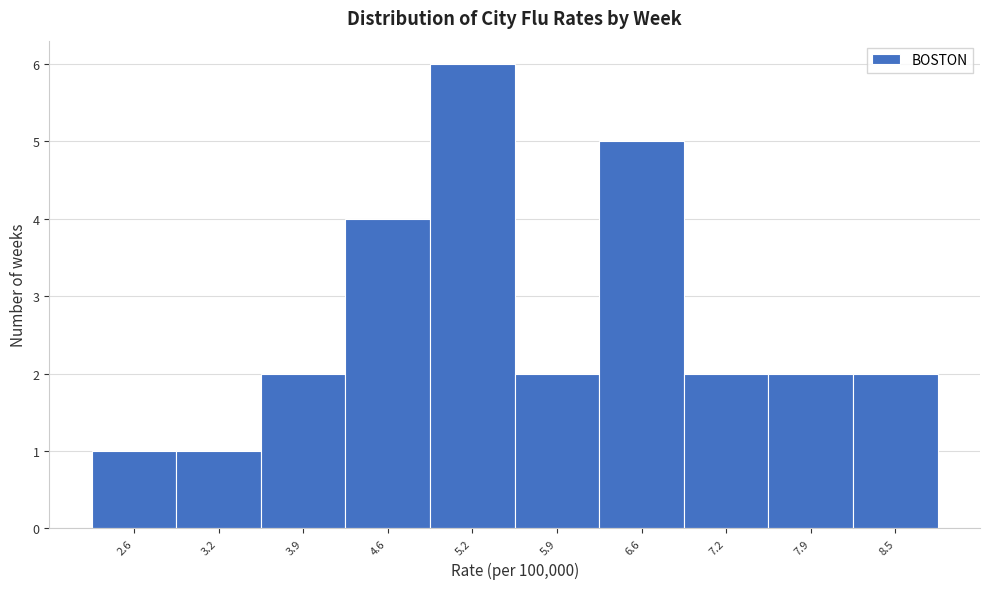

Reading left to right, transcribe this chart: for each bar, give the range it covers on the x-axis and its height. Neither the bar edges nor the heights are printed on the chart, so give them approximately, as read against the axes.

2.2 to 2.9: 1
2.9 to 3.6: 1
3.6 to 4.2: 2
4.2 to 4.9: 4
4.9 to 5.6: 6
5.6 to 6.2: 2
6.2 to 6.9: 5
6.9 to 7.5: 2
7.5 to 8.2: 2
8.2 to 8.9: 2